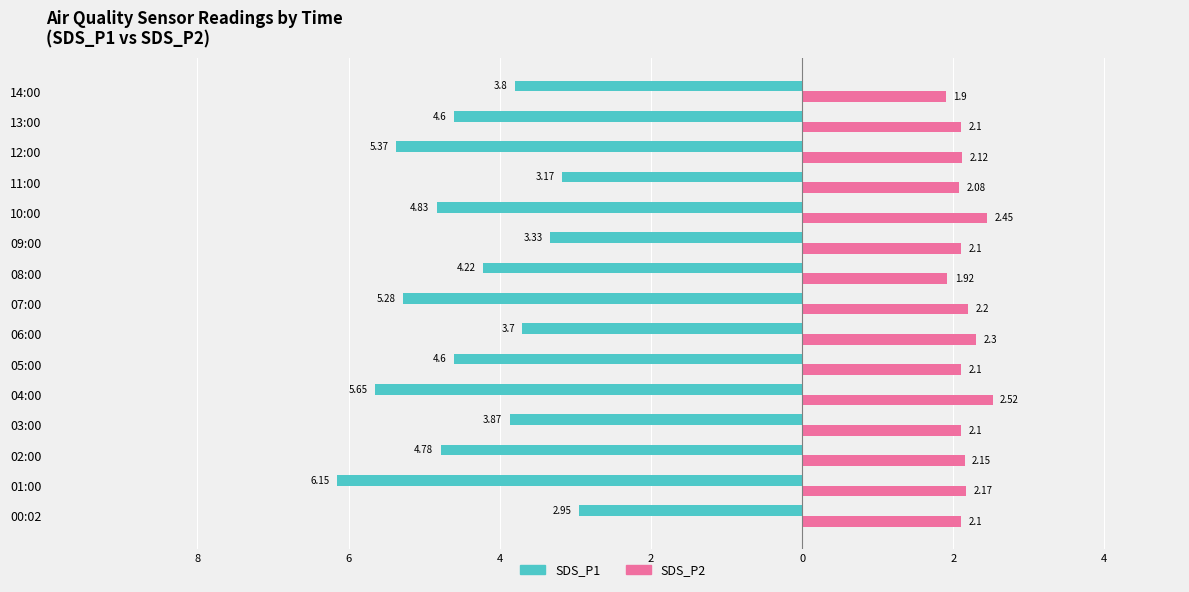

What are all the series names shown in the legend?

SDS_P1, SDS_P2